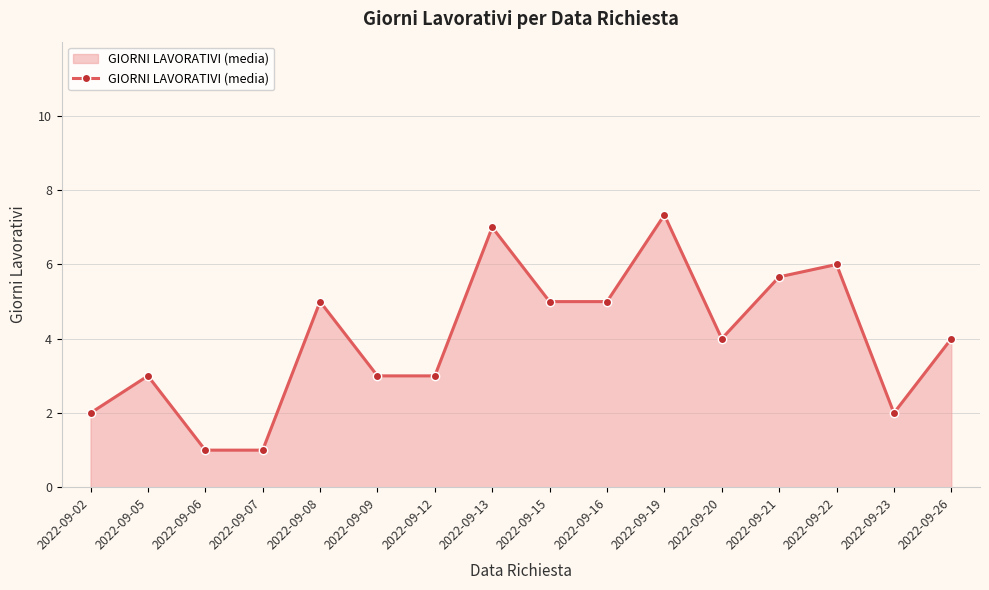

How many interior local peaks (higher than both neighbors) does the data have?

5